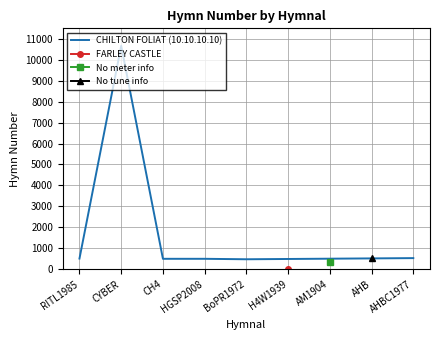

What is the difference between the second highest and minimum values?

55